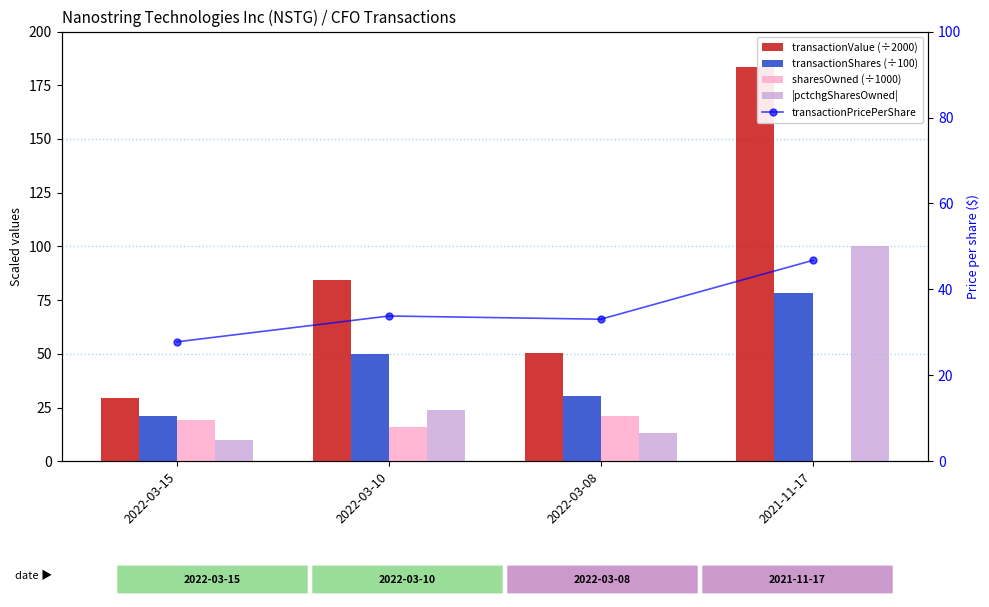

At which label does |pctchgSharesOwned| reach its minimum?

2022-03-15